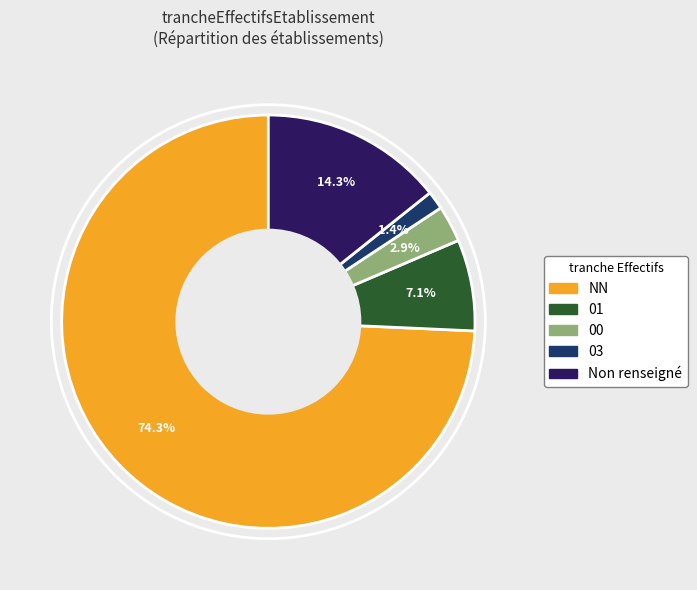

To the nearest percent, what is the difference between the largest and smallest slice percentages?

73%